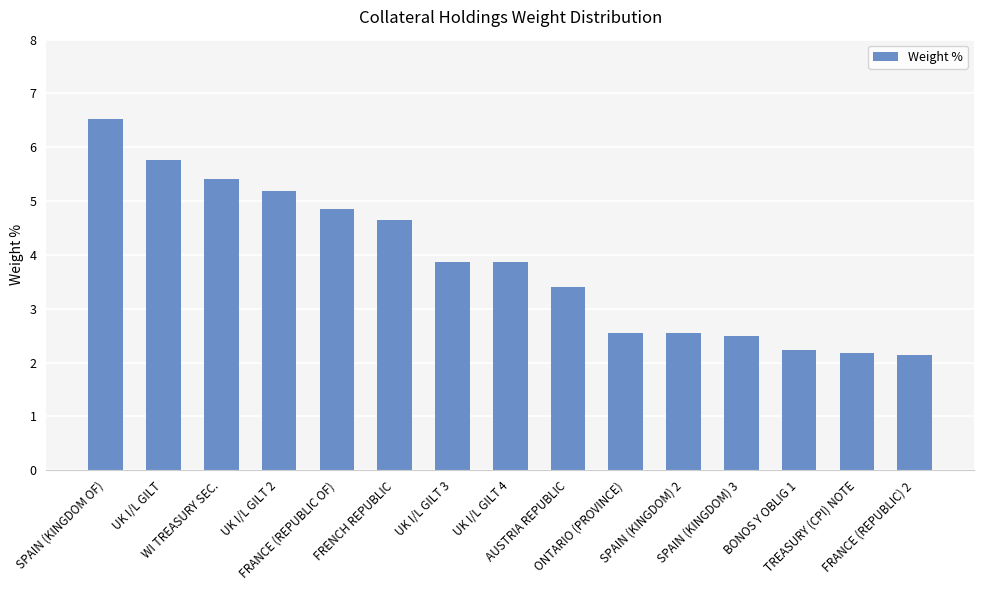

What is the minimum value shown in the chart?

2.1